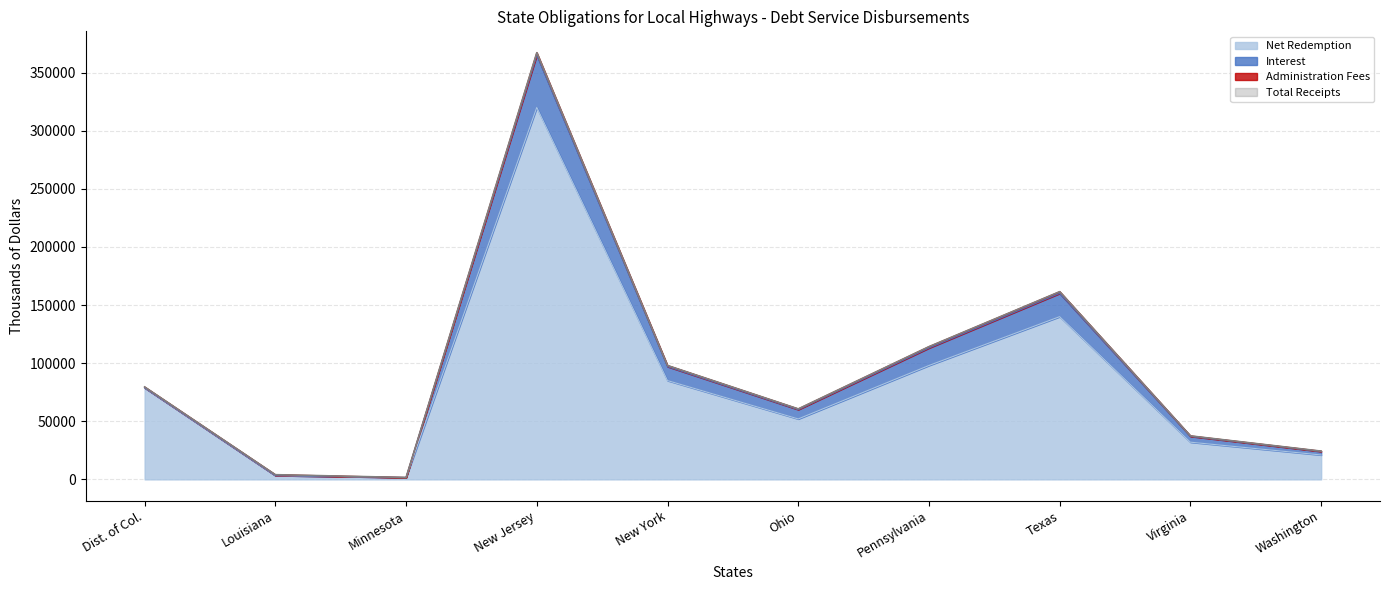

In Total Disbursements, how many points are lower than both neighbors (excluding endpoints)?

2